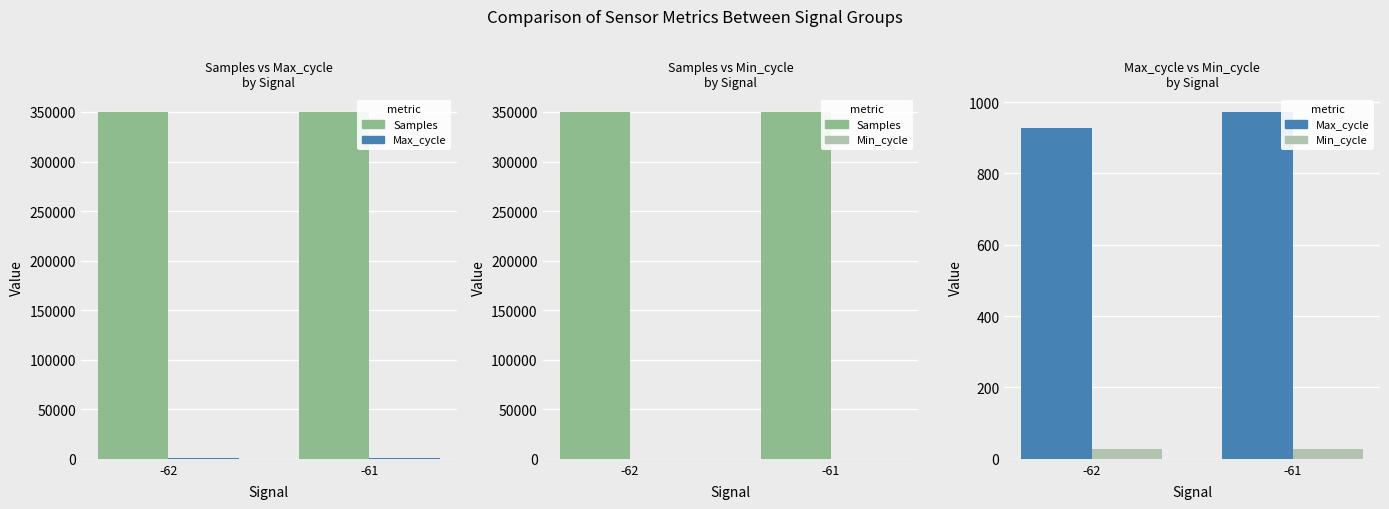

List the series in order of their peak value, highest first.

Samples, Max_cycle, Min_cycle